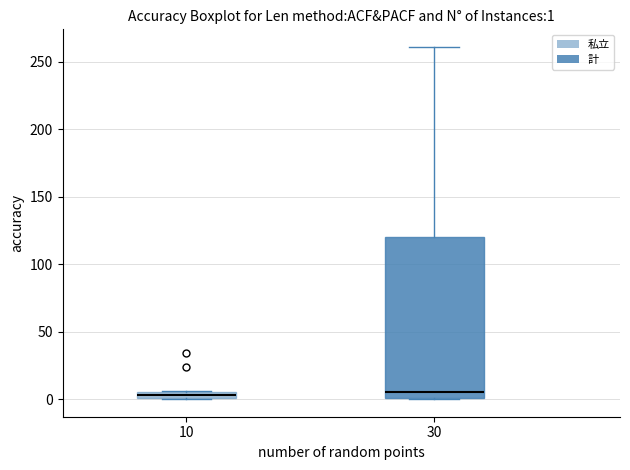

Which box is the tallest, from its lower edge to its upper edge?

30